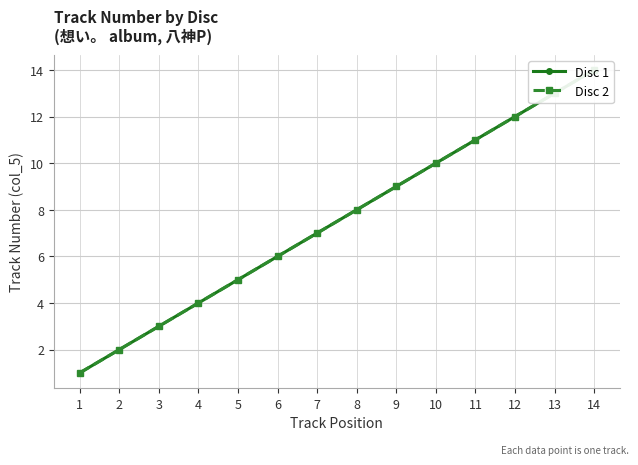

Where does the Disc 2 series first go above 8?

9